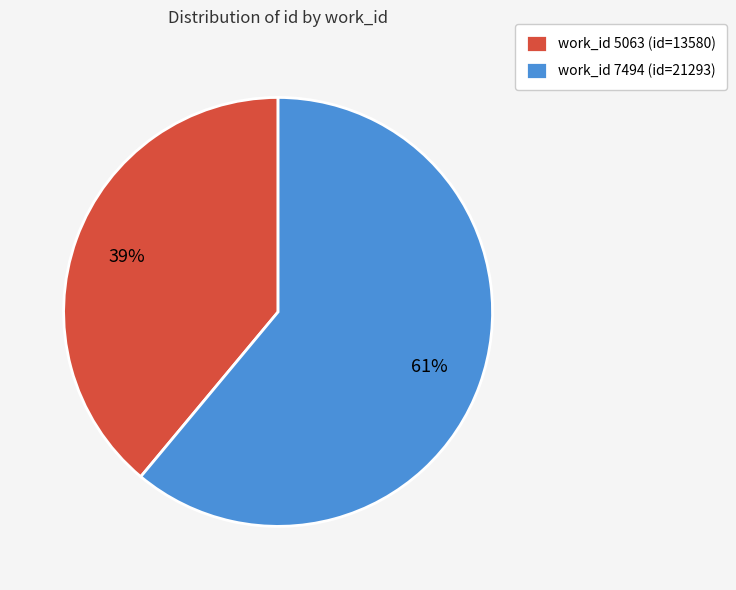

To the nearest percent, what percentage of the pie is work_id 5063 (id=13580)?

39%